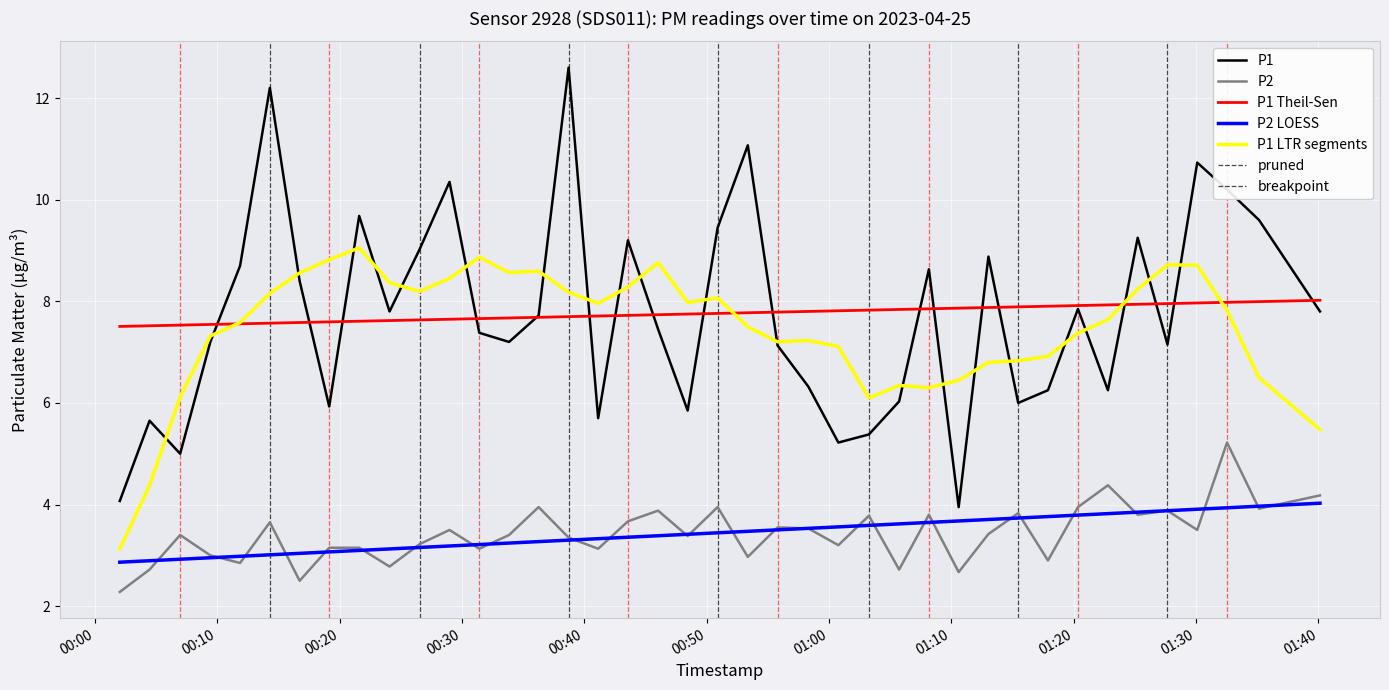

Between 2023-04-25T00:14:18 and 2023-04-25T00:28:59, which series saw the biggest shift?

P1